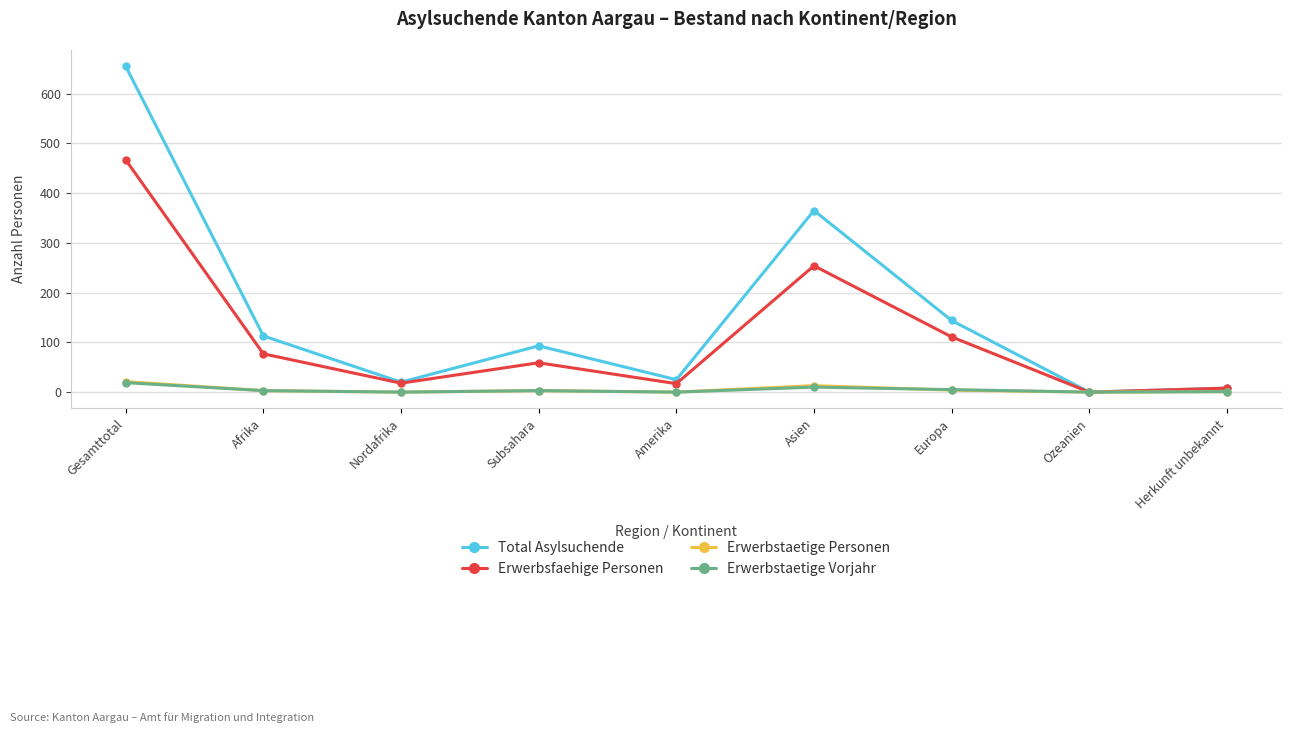

What is the maximum value shown in the chart?

655